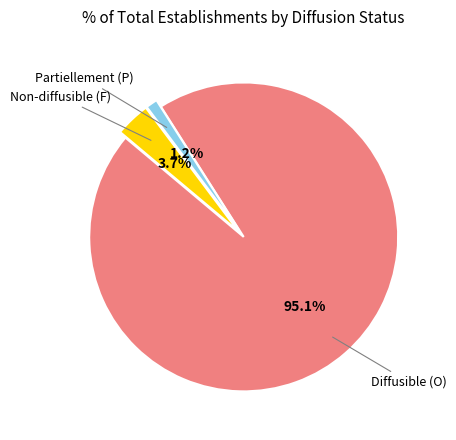

What is the majority slice?

Diffusible (O)